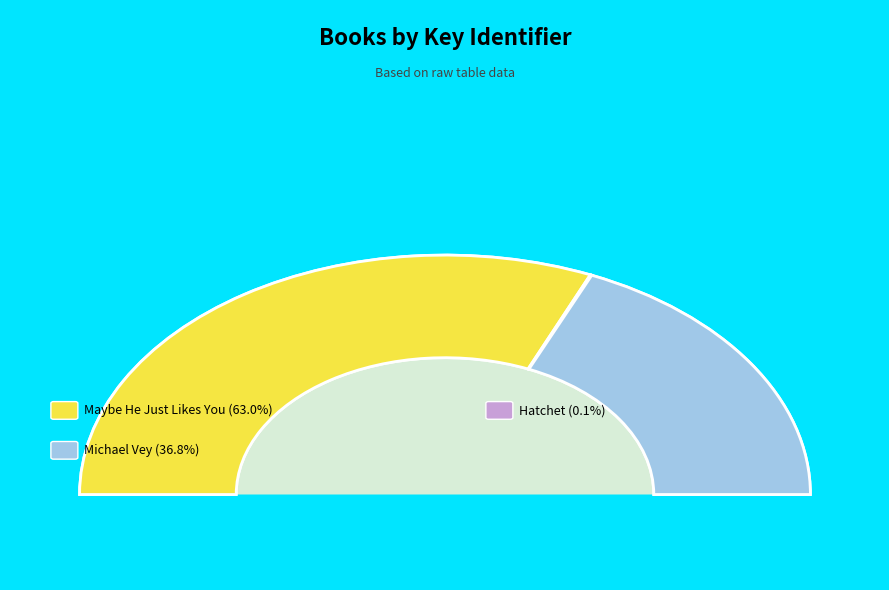

To the nearest percent, what is the average slice percentage?

33%